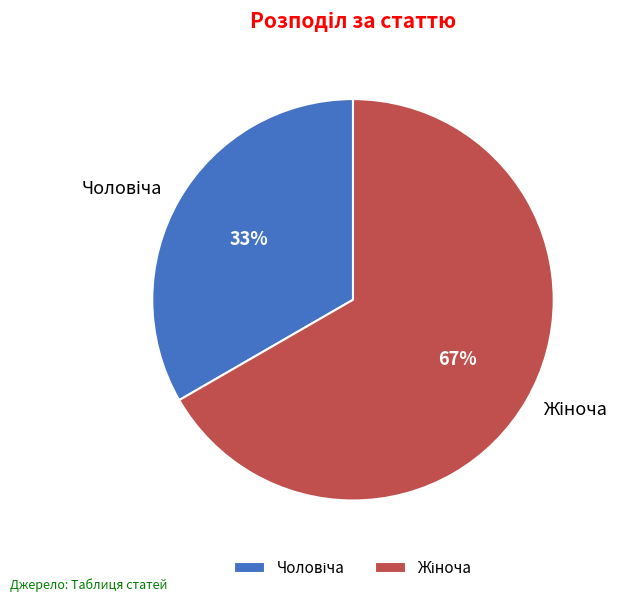

To the nearest percent, what is the average slice percentage?

50%